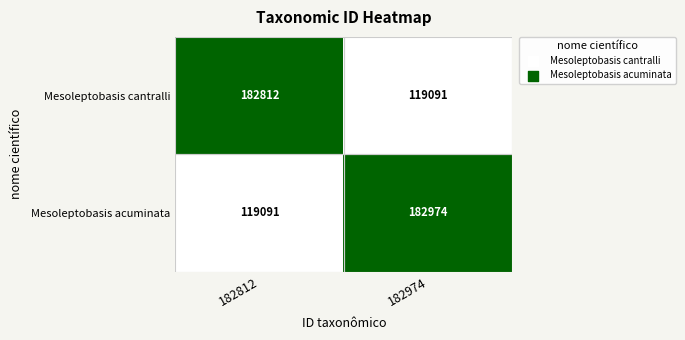

Which category has the lowest value in the Mesoleptobasis acuminata series?

182812